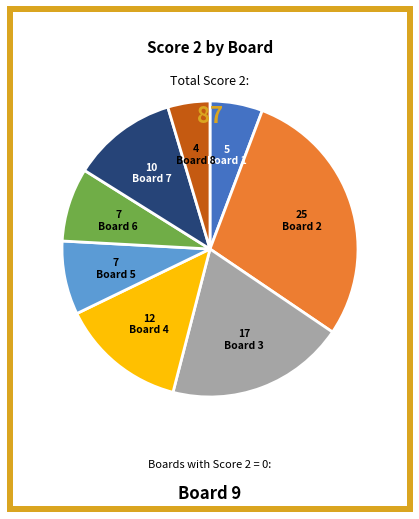

Which category has the smallest portion of the pie?

Board 8